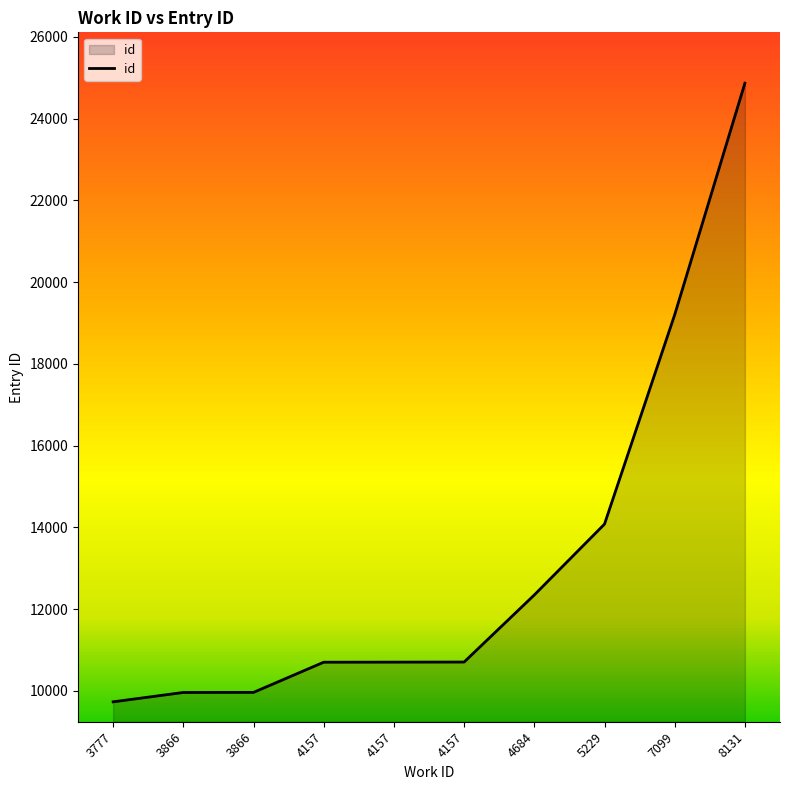

What is the greatest value displayed?

24865